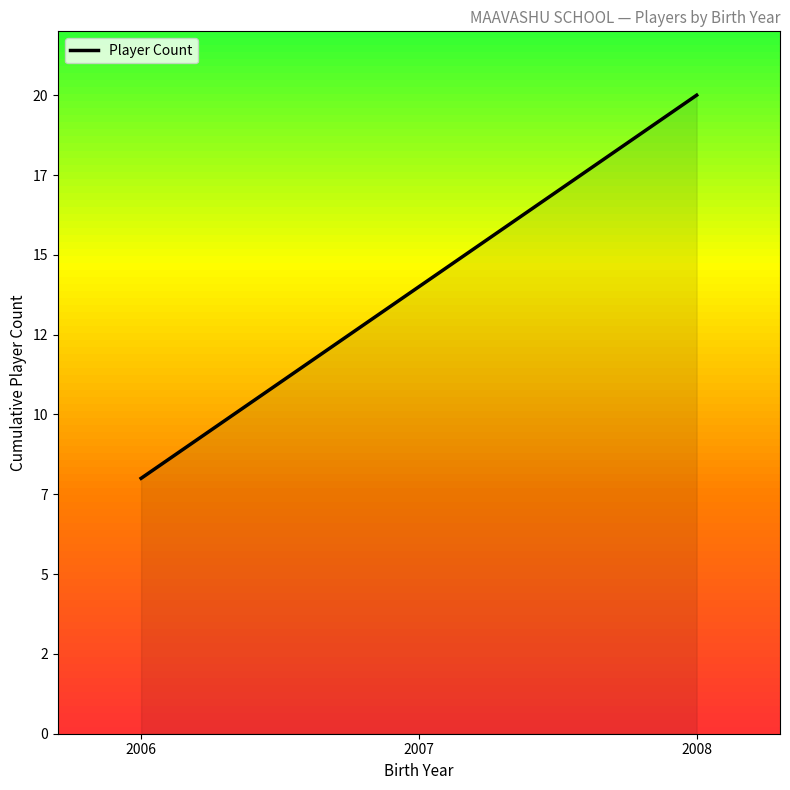

What is the approximate value at 2008, to the nearest 10?

20